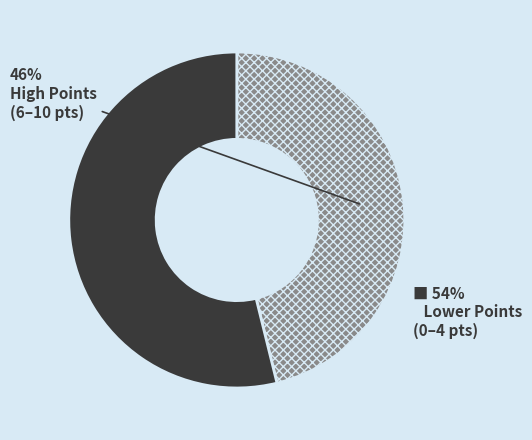

Does any single category account for the majority?

Yes